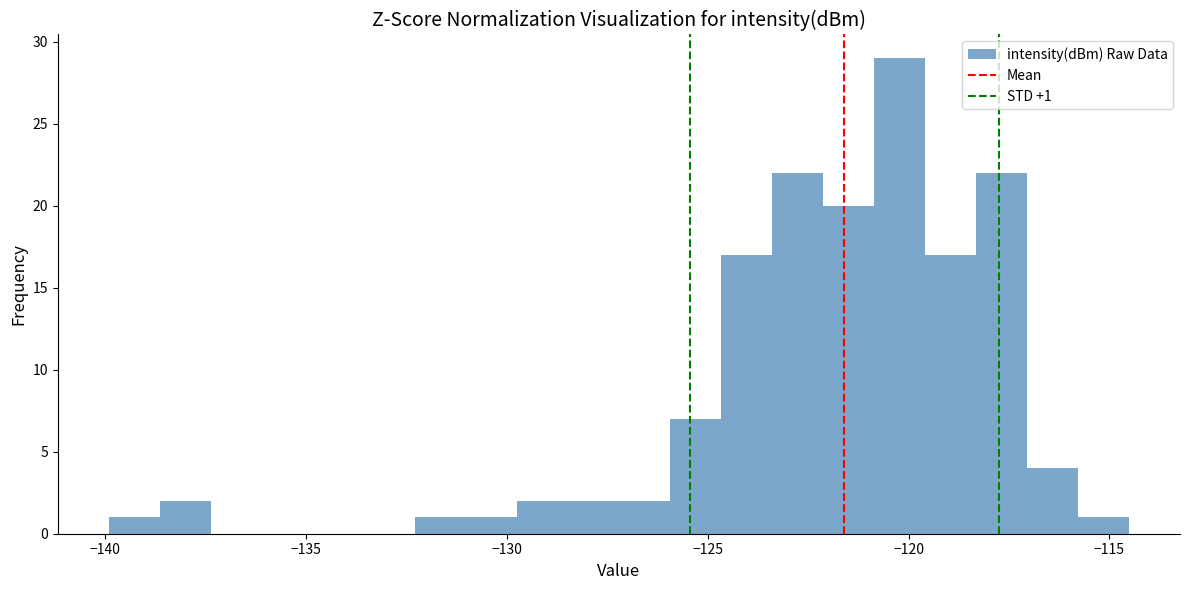

Around what value on the x-axis is the tallest bar? Give the approximate position of its centre, as read against the axis.

-120.0